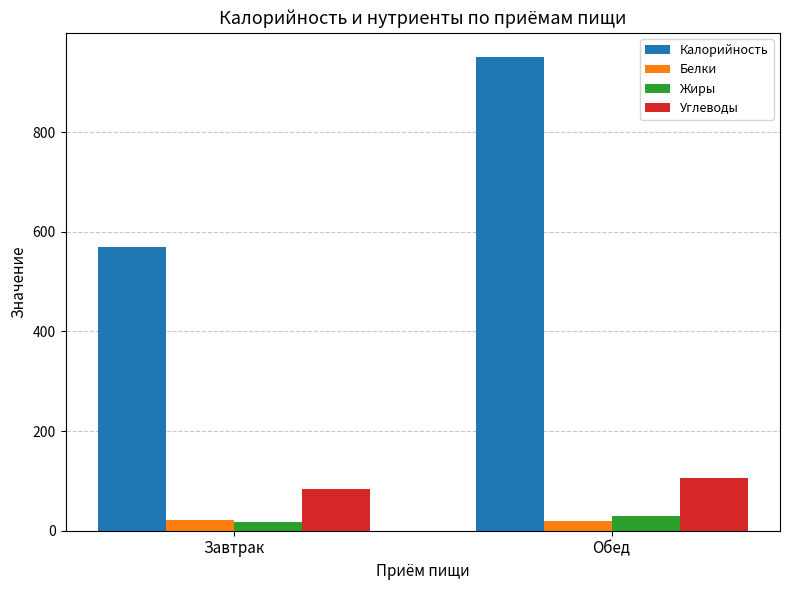

Rank the categories by Калорийность value from lowest to highest.

Завтрак, Обед